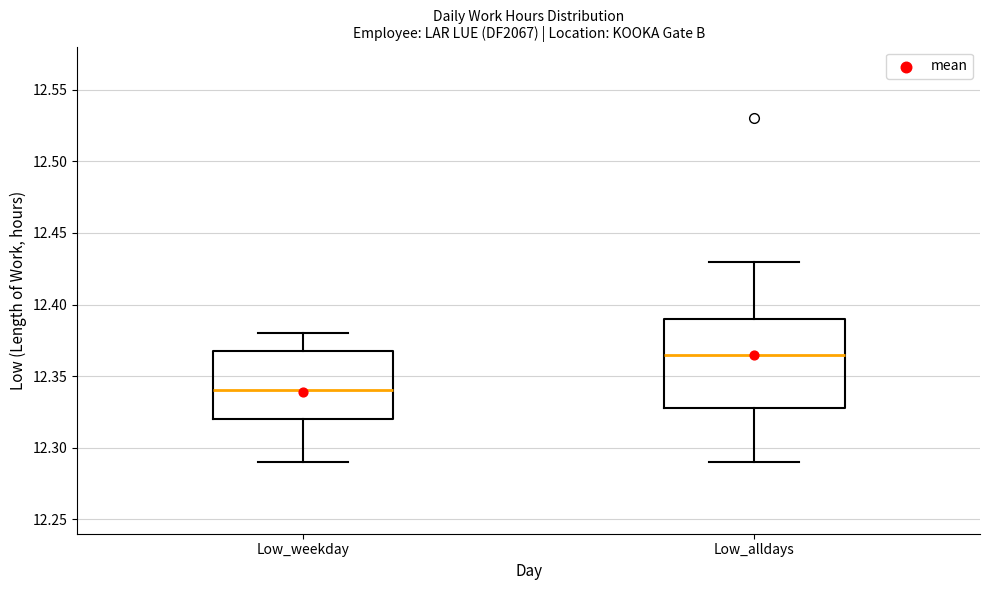

Which box has the lowest median line?

Low_weekday